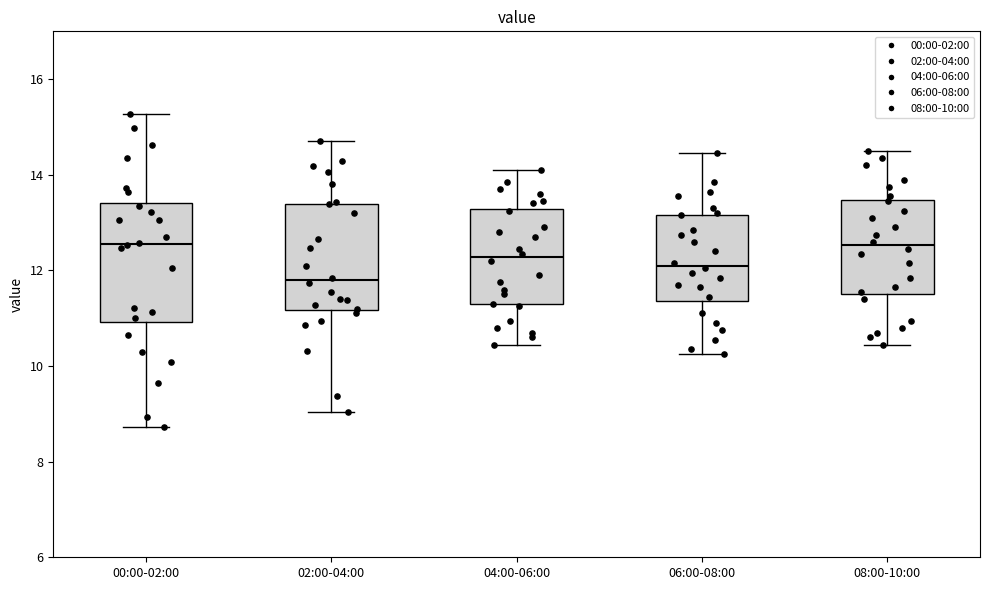

Which box is the tallest, from its lower edge to its upper edge?

00:00-02:00